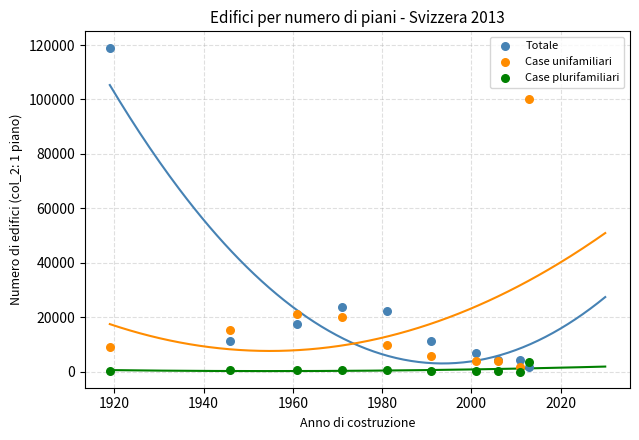

Which series contains the highest Y value?

Totale